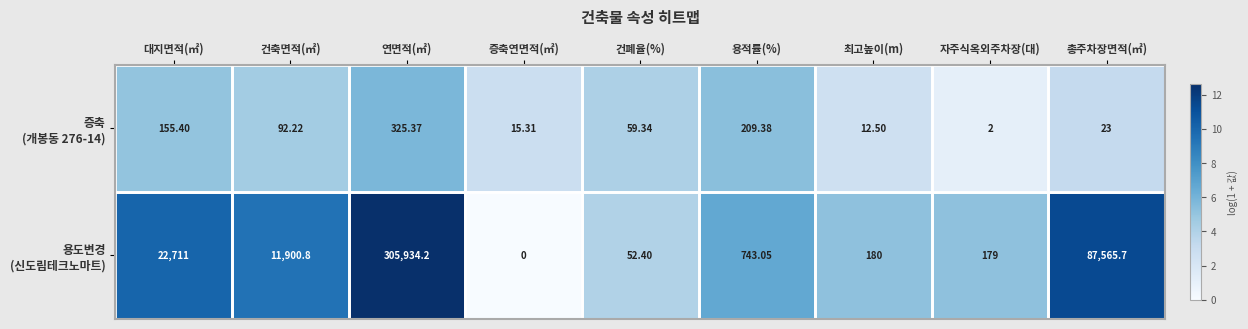

At which category does the chart reach its peak across all series?

연면적(㎡)